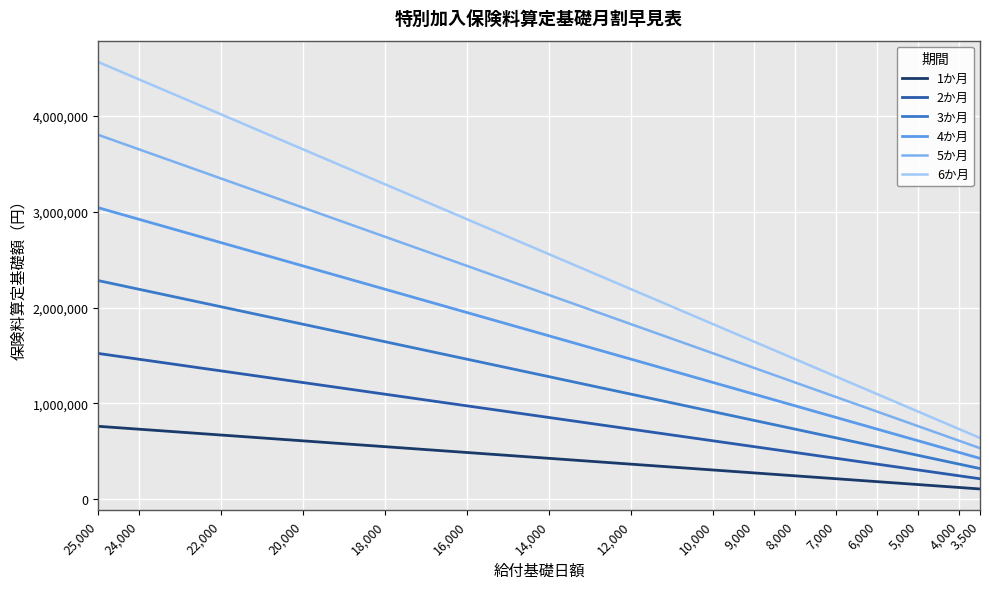

Reading left to right, extract all data points from this chart.

1か月: 25,000=760417	24,000=730000	22,000=669167	20,000=608334	18,000=547500	16,000=486667	14,000=425834	12,000=365000	10,000=304167	9,000=273750	8,000=243334	7,000=212917	6,000=182500	5,000=152084	4,000=121667	3,500=106459
2か月: 25,000=1520834	24,000=1460000	22,000=1338334	20,000=1216668	18,000=1095000	16,000=973334	14,000=851668	12,000=730000	10,000=608334	9,000=547500	8,000=486668	7,000=425834	6,000=365000	5,000=304168	4,000=243334	3,500=212918
3か月: 25,000=2281251	24,000=2190000	22,000=2007501	20,000=1825002	18,000=1642500	16,000=1460001	14,000=1277502	12,000=1095000	10,000=912501	9,000=821250	8,000=730002	7,000=638751	6,000=547500	5,000=456252	4,000=365001	3,500=319377
4か月: 25,000=3041668	24,000=2920000	22,000=2676668	20,000=2433336	18,000=2190000	16,000=1946668	14,000=1703336	12,000=1460000	10,000=1216668	9,000=1095000	8,000=973336	7,000=851668	6,000=730000	5,000=608336	4,000=486668	3,500=425836
5か月: 25,000=3802085	24,000=3650000	22,000=3345835	20,000=3041670	18,000=2737500	16,000=2433335	14,000=2129170	12,000=1825000	10,000=1520835	9,000=1368750	8,000=1216670	7,000=1064585	6,000=912500	5,000=760420	4,000=608335	3,500=532295
6か月: 25,000=4562502	24,000=4380000	22,000=4015002	20,000=3650004	18,000=3285000	16,000=2920002	14,000=2555004	12,000=2190000	10,000=1825002	9,000=1642500	8,000=1460004	7,000=1277502	6,000=1095000	5,000=912504	4,000=730002	3,500=638754